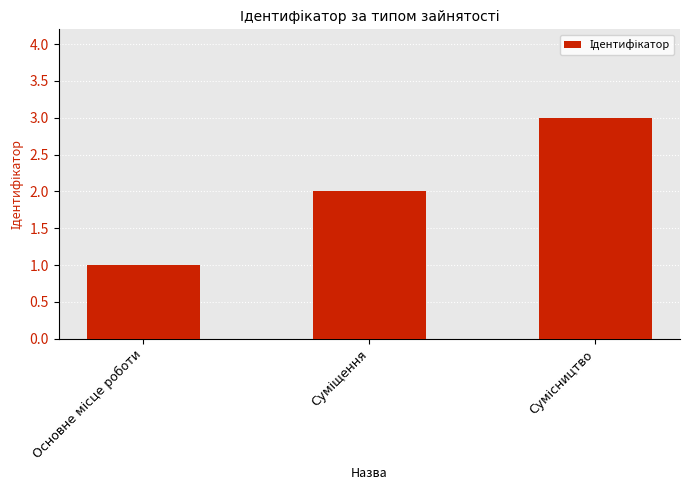

How many data points are less than 2?

1